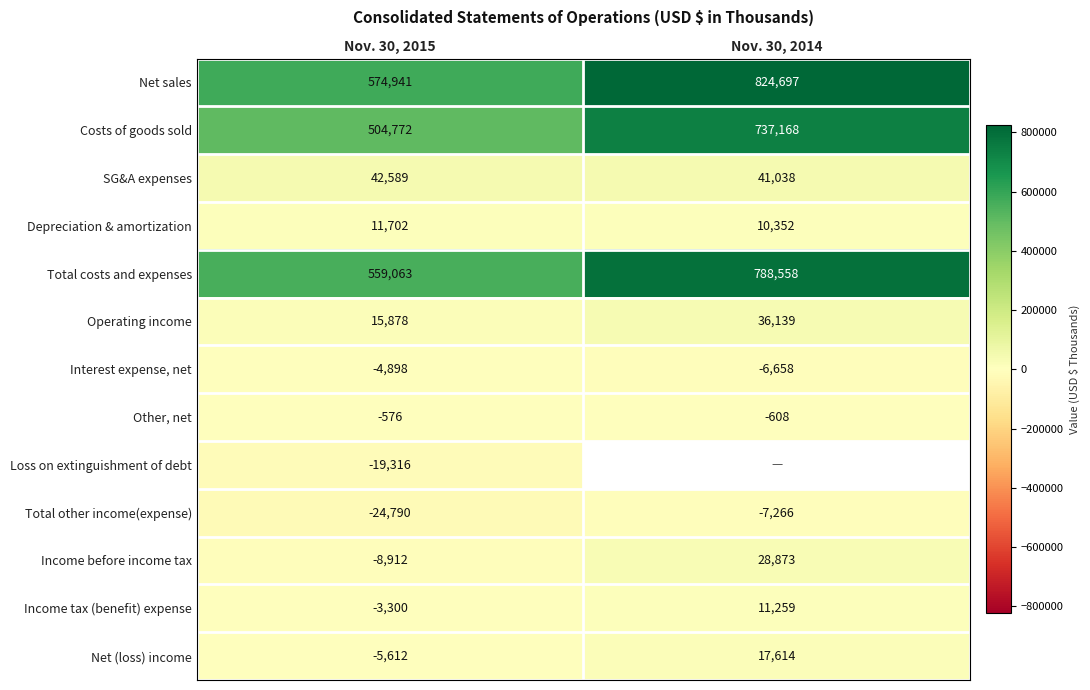

At how many categories does at least one series exceed 783230?

1